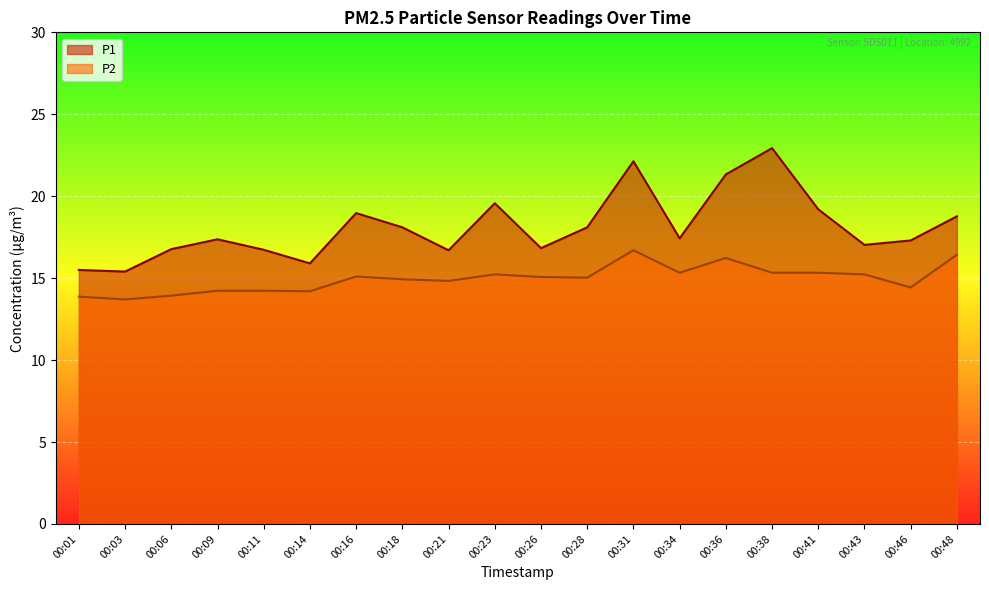

In P2, how many points are higher than both neighbors (excluding endpoints)?

4